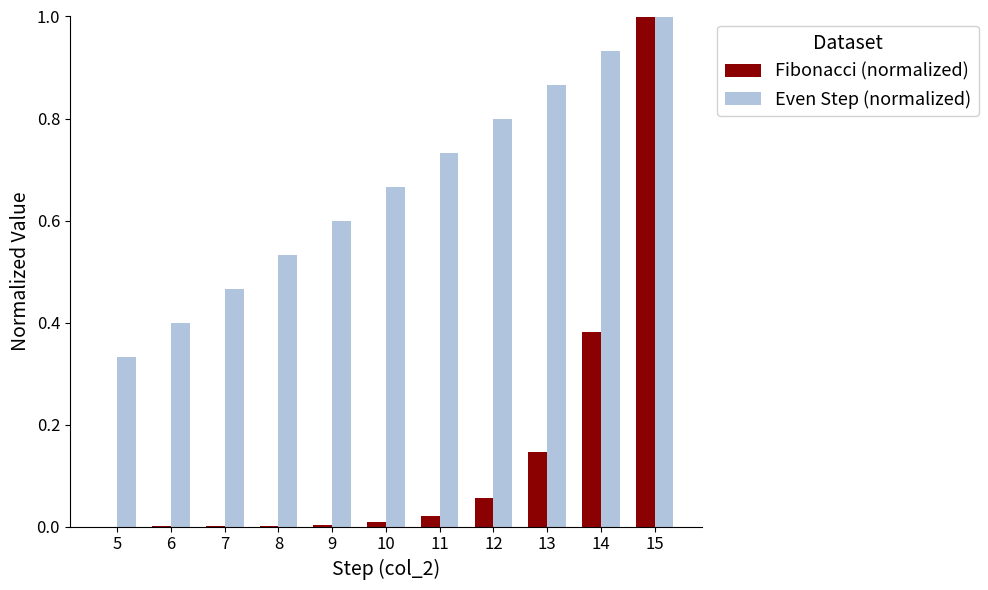

Which series has the largest total across all categories?

Even Step (normalized)